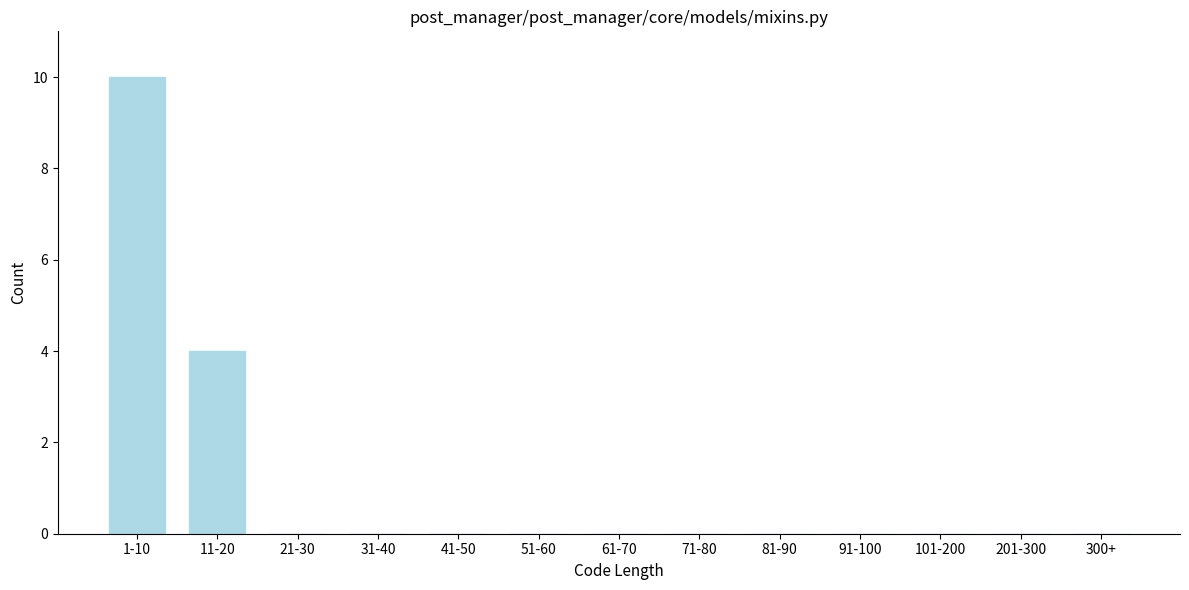

Reading right to left, what are all the values shown in this chart?

300+=0	201-300=0	101-200=0	91-100=0	81-90=0	71-80=0	61-70=0	51-60=0	41-50=0	31-40=0	21-30=0	11-20=4	1-10=10